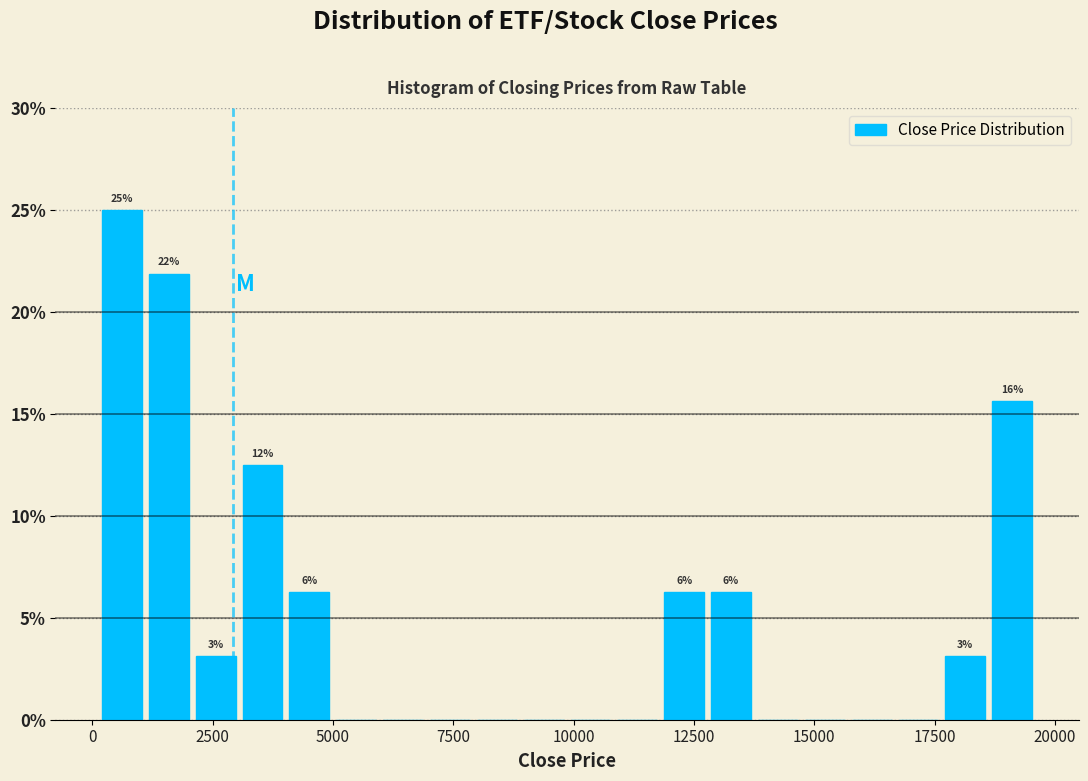

Read against the x-axis, roughly where is the centre of the tallest bar?

500